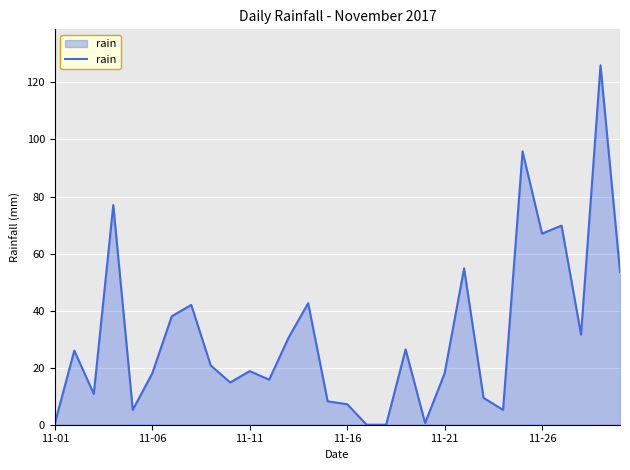

What is the difference between the maximum and minimum values?

126.0